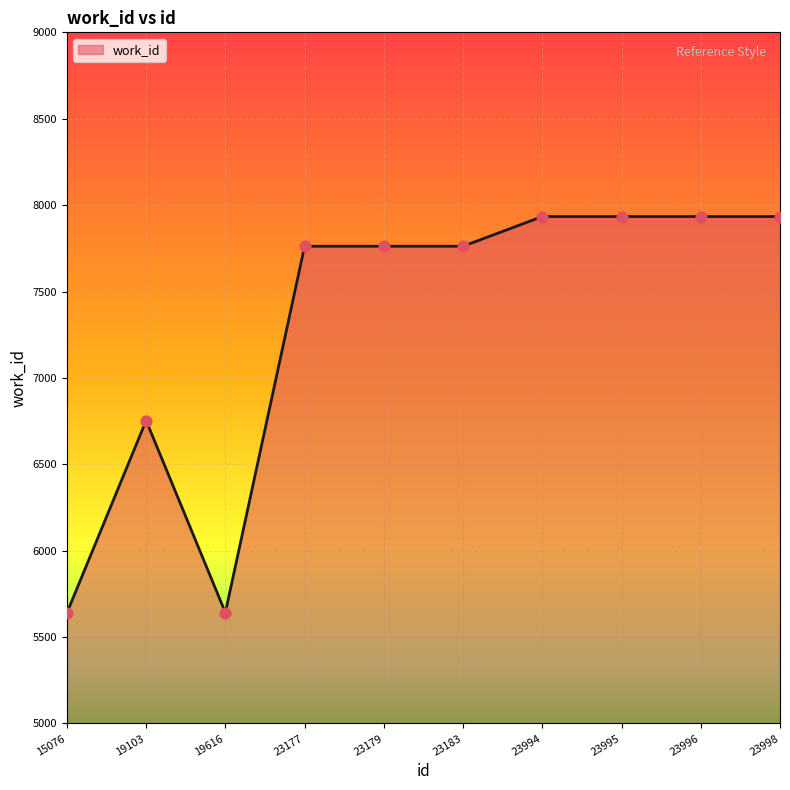

What is the change in value from 19103 to 23177?

+1009